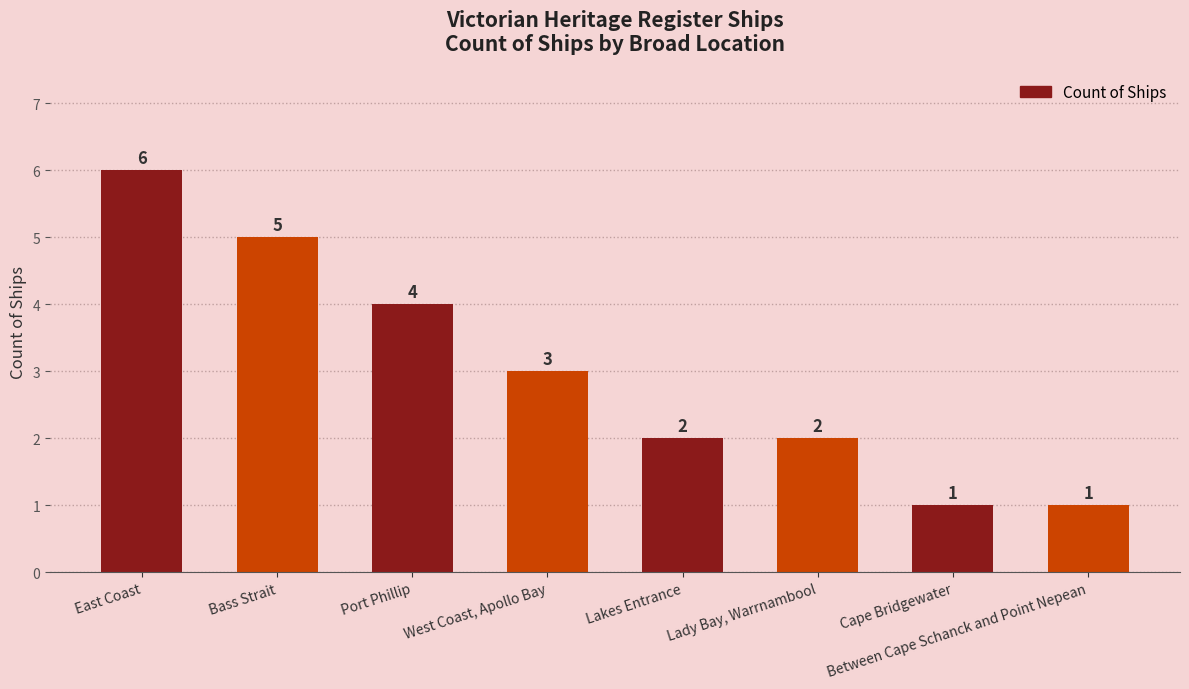

How many data points are less than 3?

4